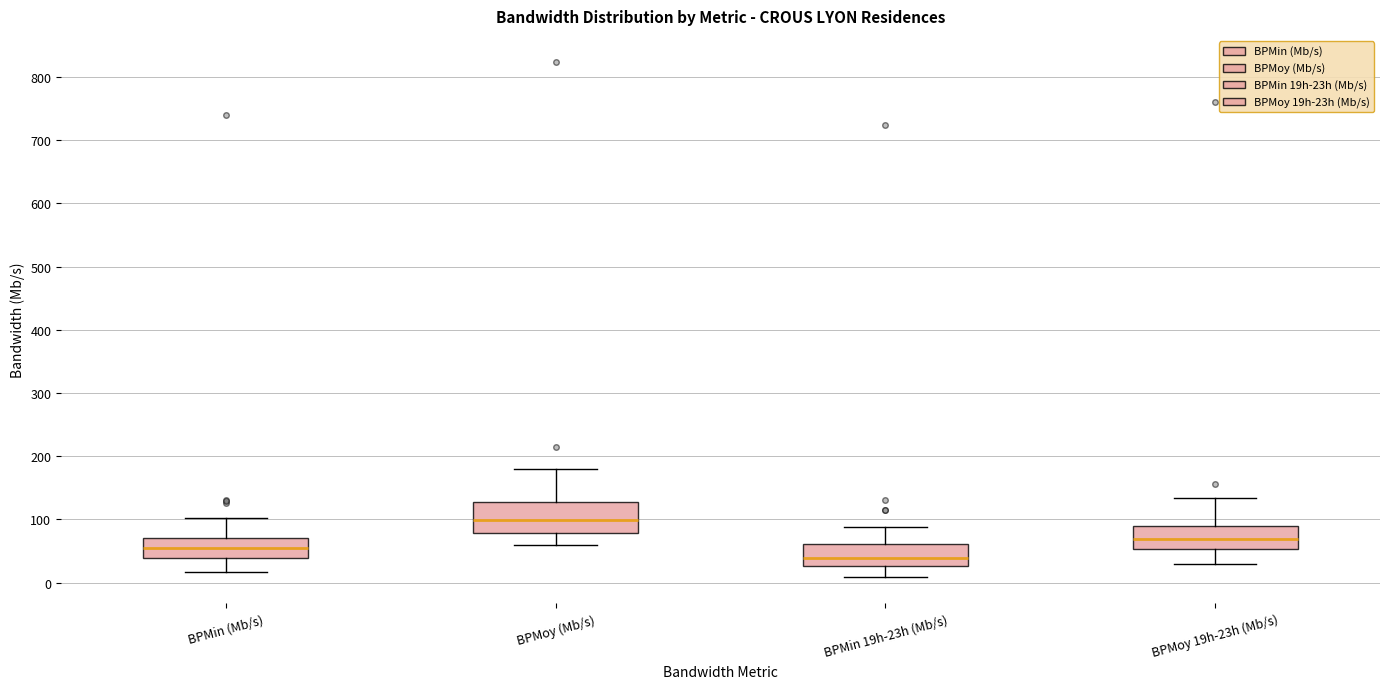

Reading left to right, read every box against the y-axis: the position of its median line, the range the box covers, and the ends of its whiskers. The values are not printed on the chart, so give them approximately, as read against the axis.

BPMin (Mb/s): median 60, box 40 to 70, whiskers 20 to 100
BPMoy (Mb/s): median 100, box 80 to 130, whiskers 60 to 180
BPMin 19h-23h (Mb/s): median 40, box 30 to 60, whiskers 10 to 90
BPMoy 19h-23h (Mb/s): median 70, box 50 to 90, whiskers 30 to 130